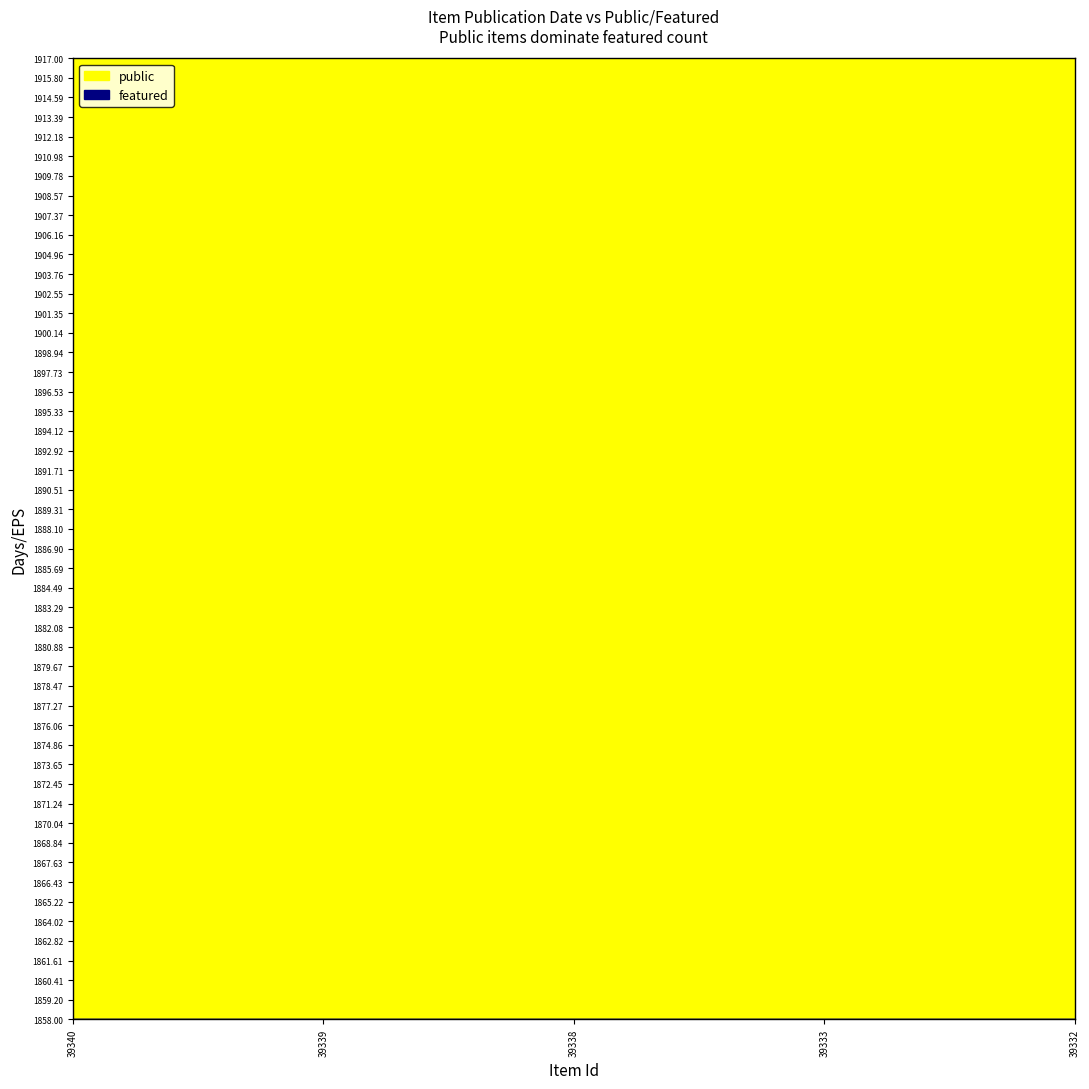

The value of public at 39332 is 0. True or false?

False